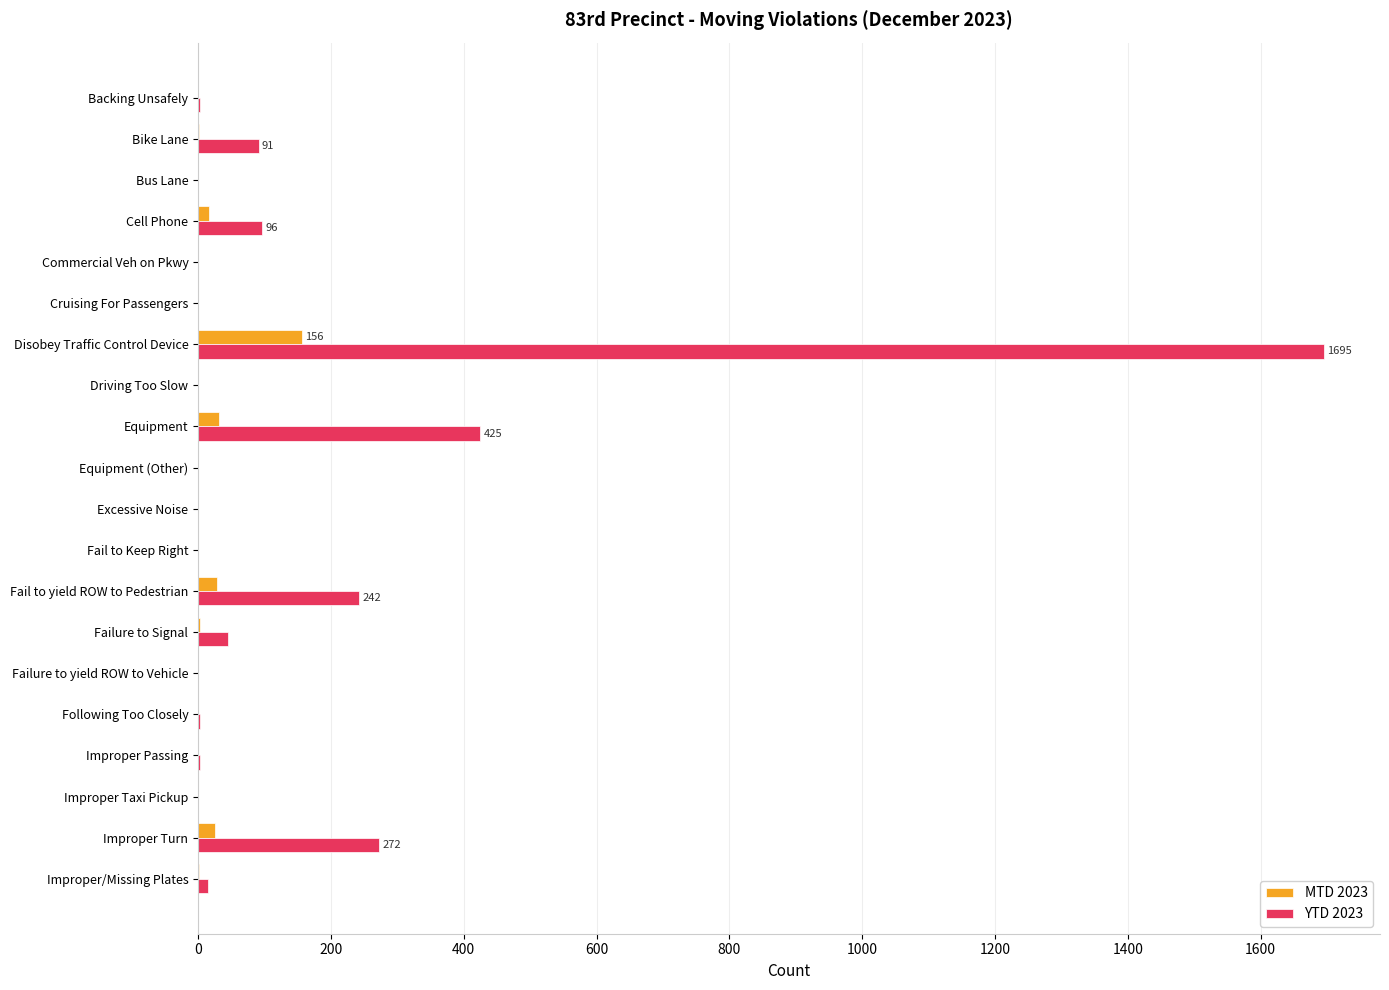

The YTD 2023 series shows 272 at Improper Turn. True or false?

True